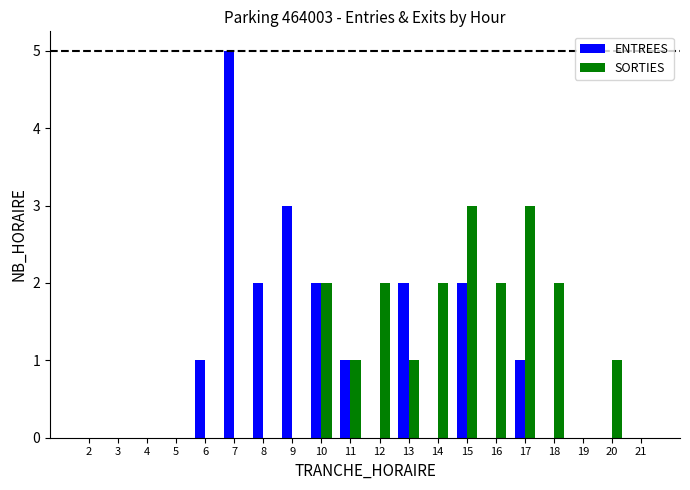

What is the total value across all series at 10?

4